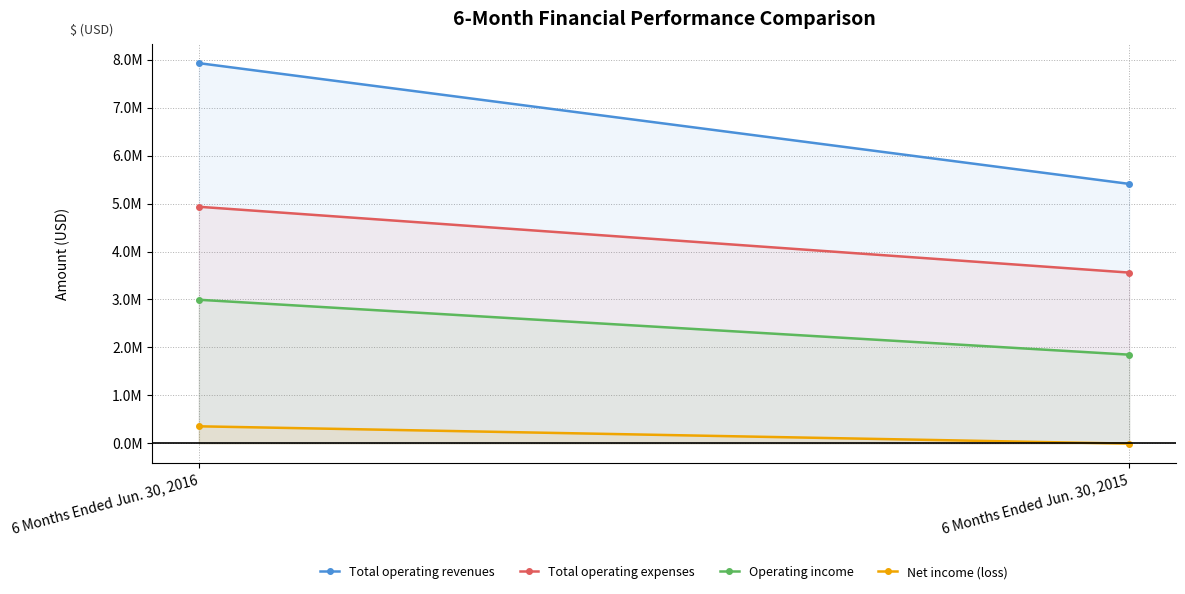

What is the spread (max minus min) of values at 6 Months Ended Jun. 30, 2016?

7571265